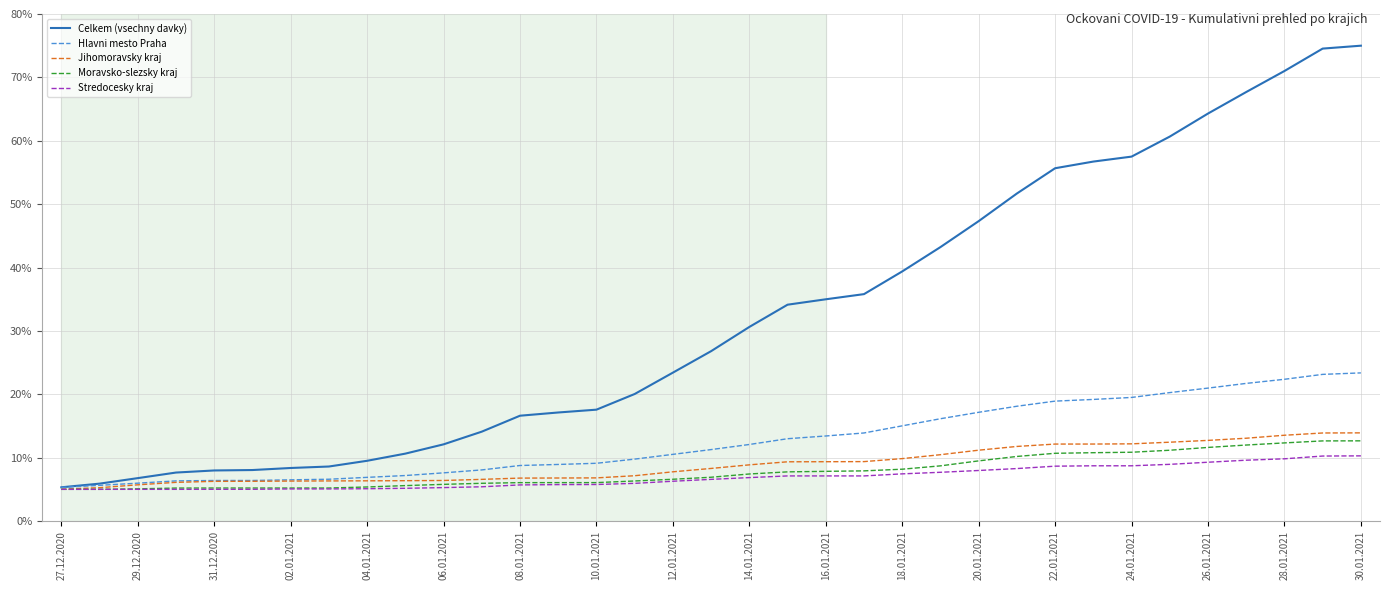

Which series has the largest total across all categories?

Celkem (vsechny davky)